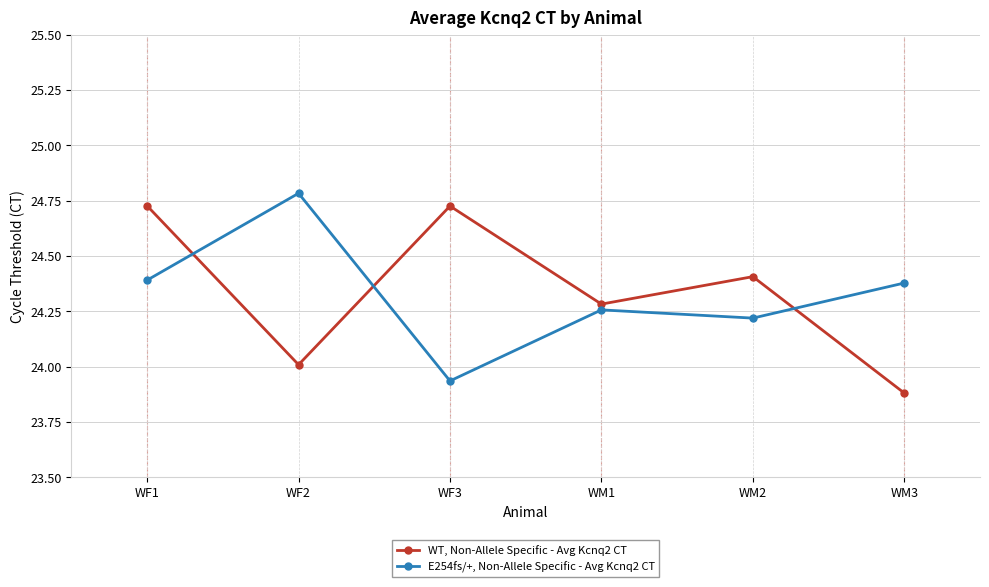

What position from the left is WF2?

2